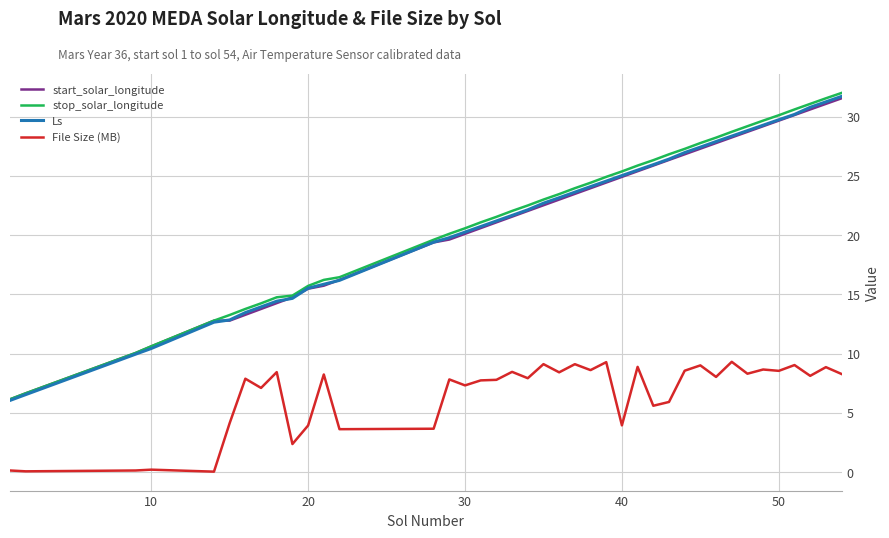

Which series has the widest spread of values?

stop_solar_longitude